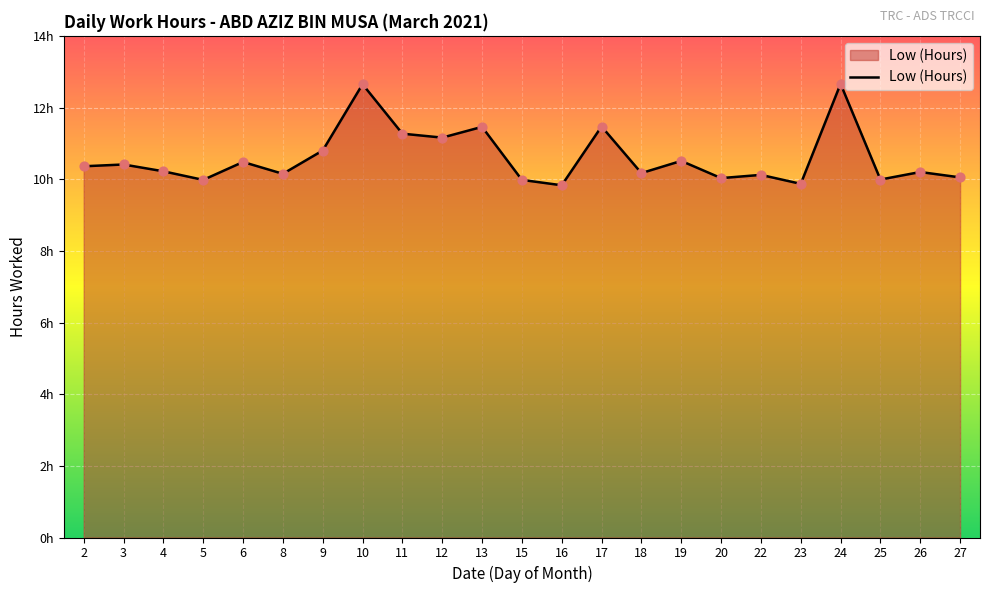

Between 26 and 17, which is larger?

17